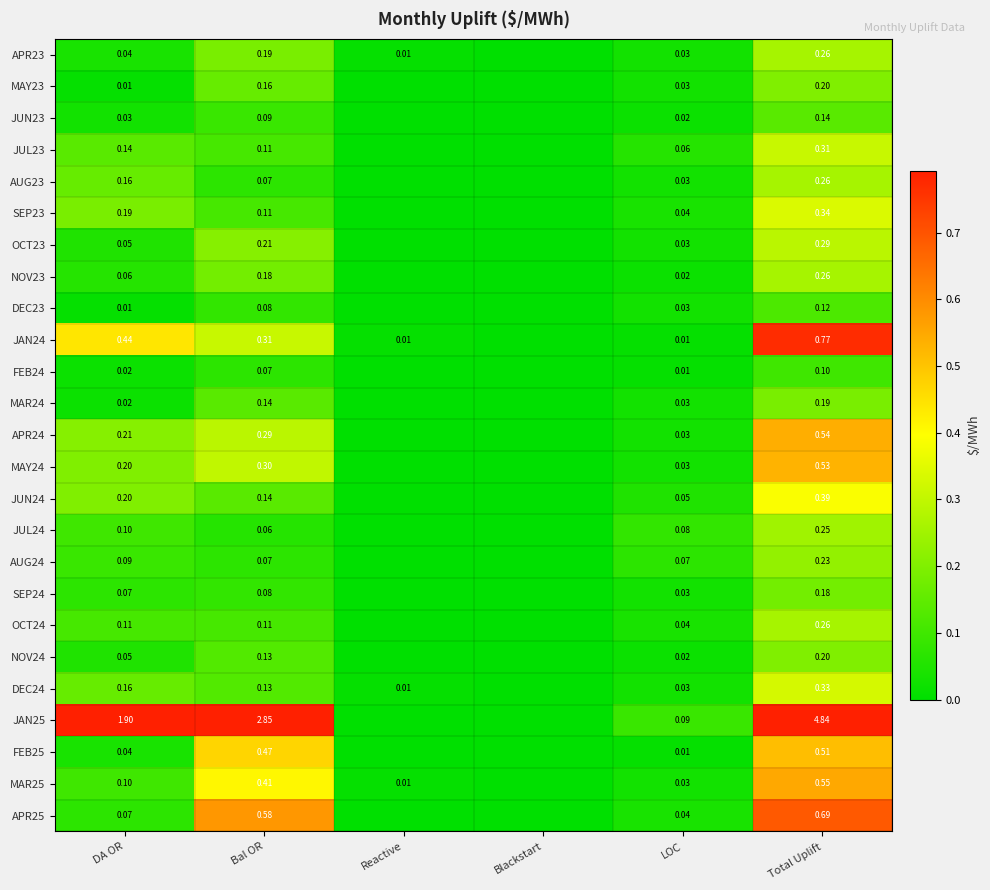

Is the value of OCT24 at LOC greater than the value of APR25 at Total Uplift?

No